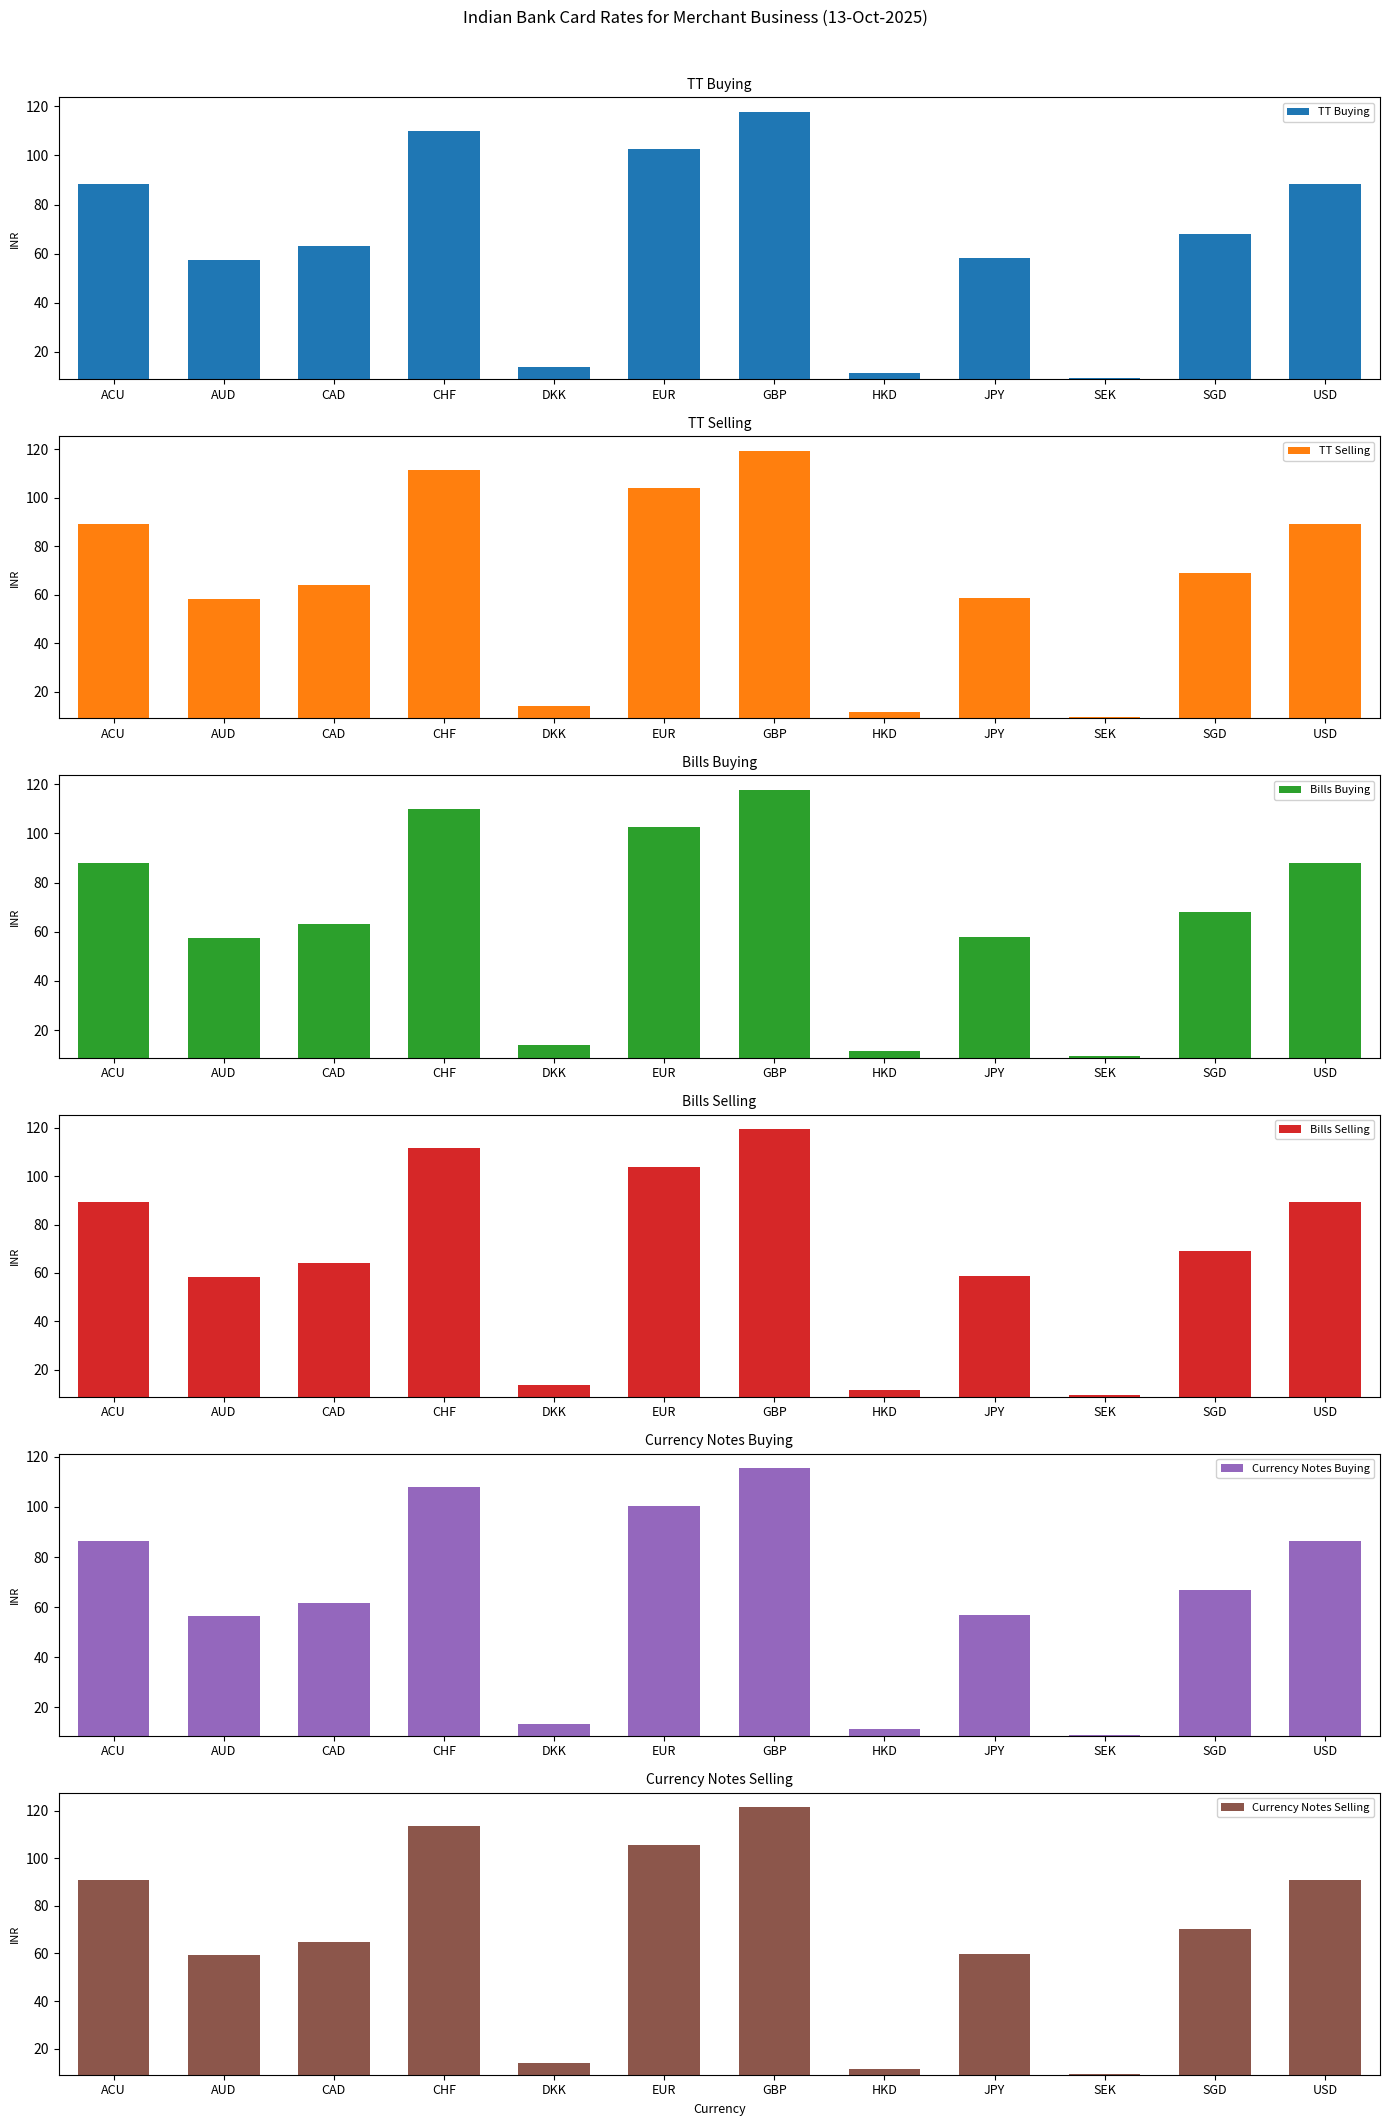

What is the value of the Bills Selling bar at the 4th from the left?

111.7